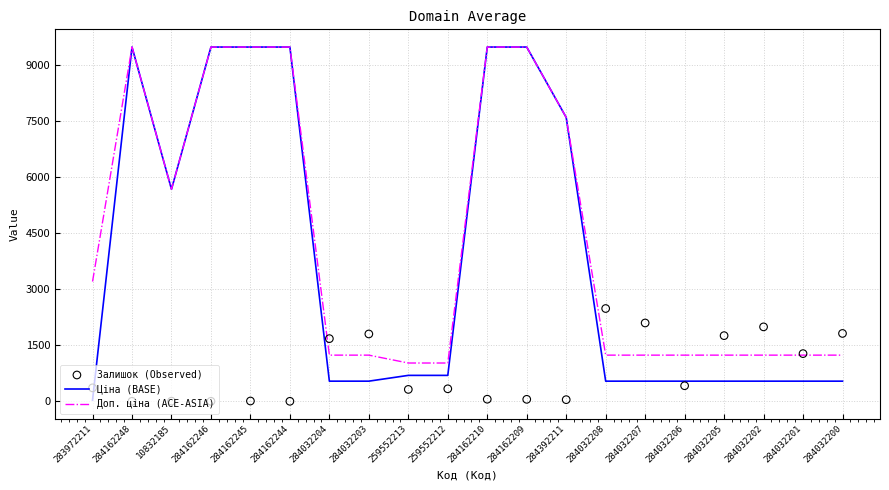

Which series reaches the maximum Y coordinate?

Ціна (BASE)